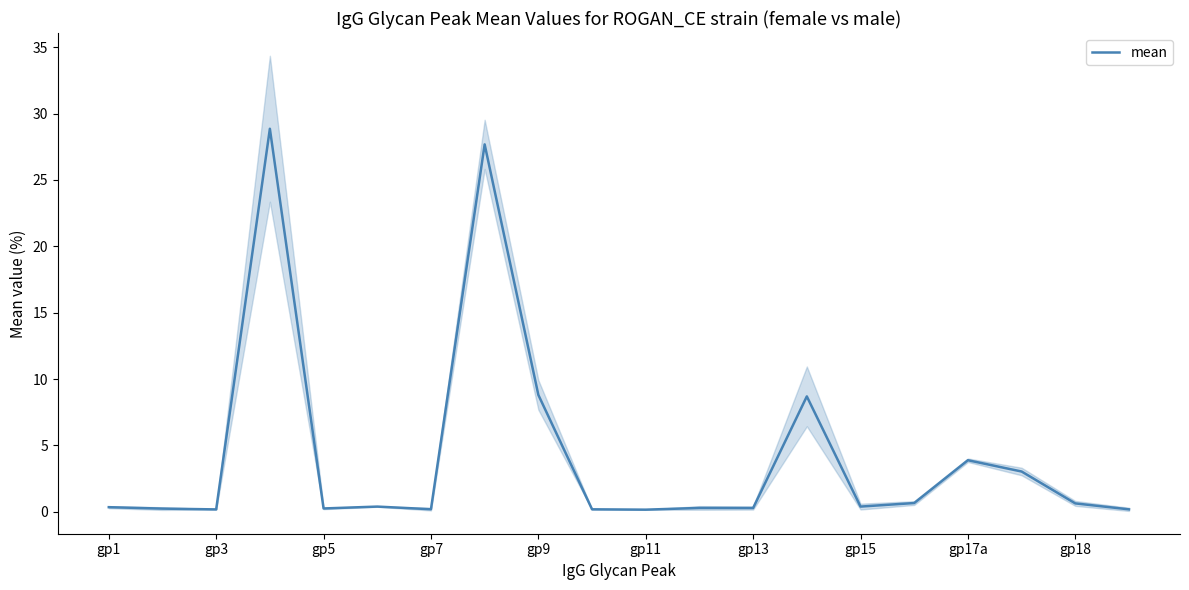

What is the greatest value displayed?

28.9